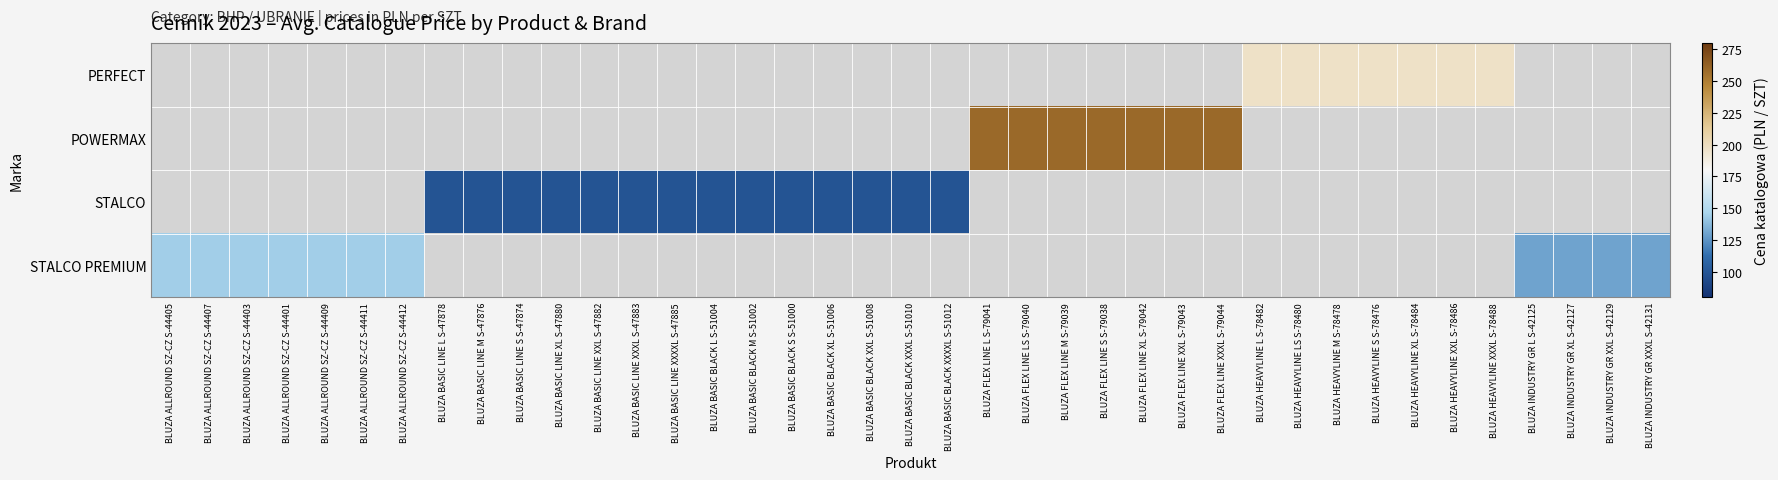

What is the maximum value shown in the chart?

259.2